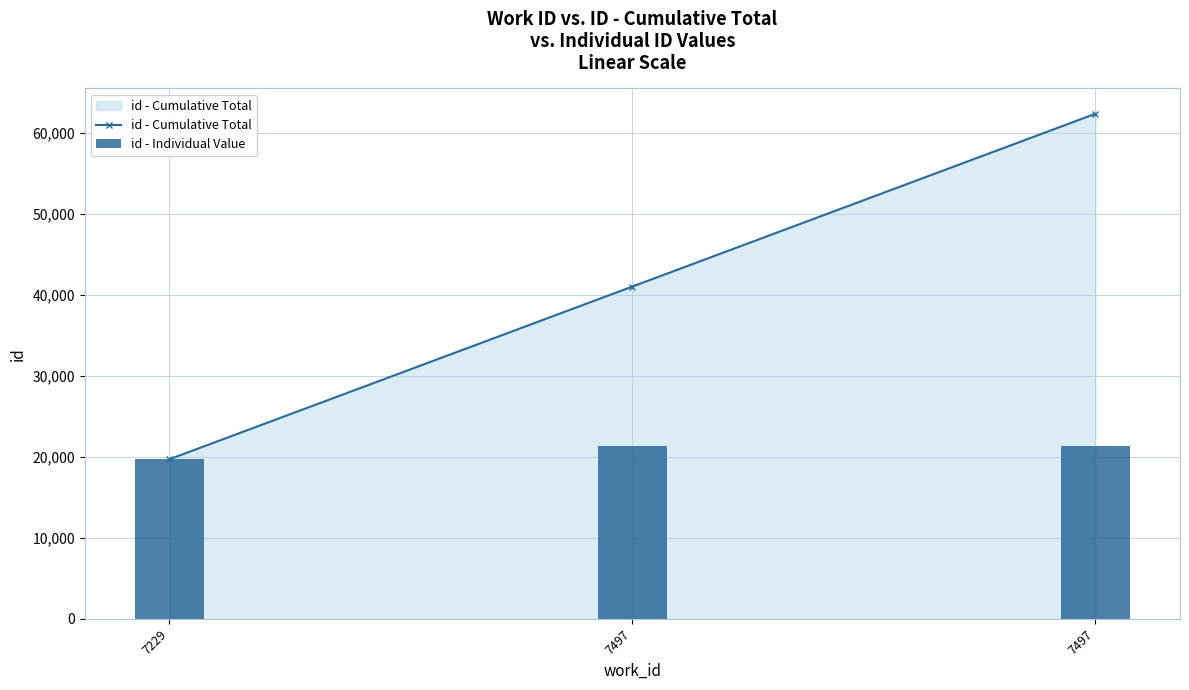

At which label does id - Cumulative Total reach its peak?

7497